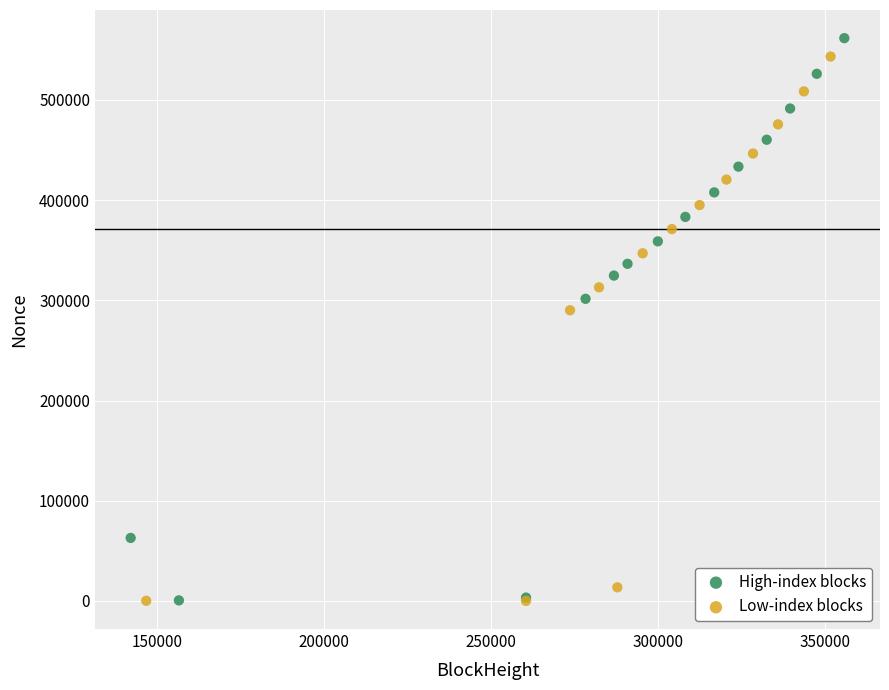

Which series has the largest Y range (max minus min)?

High-index blocks